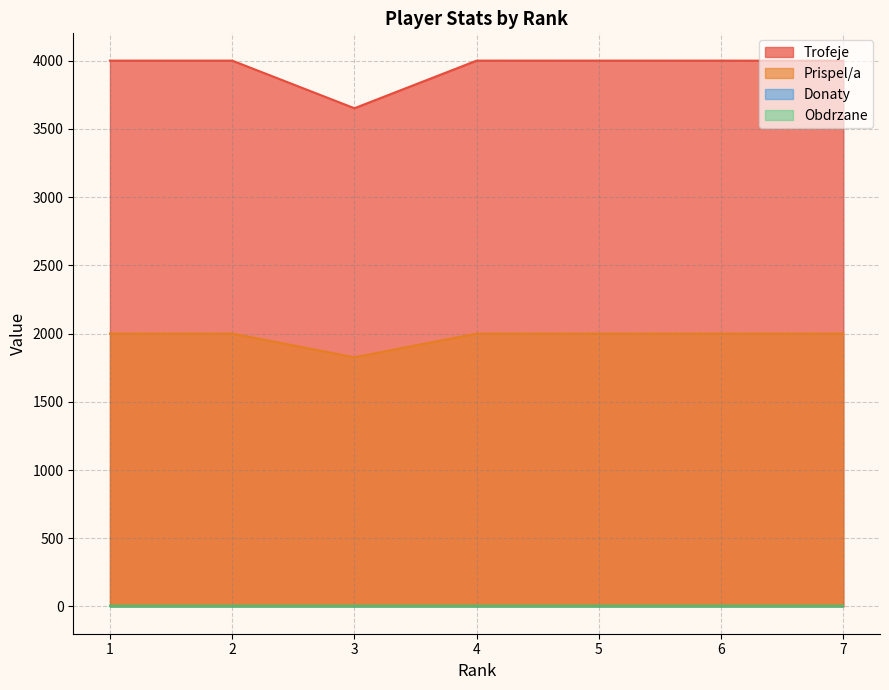

At which label does Trofeje reach its minimum?

3